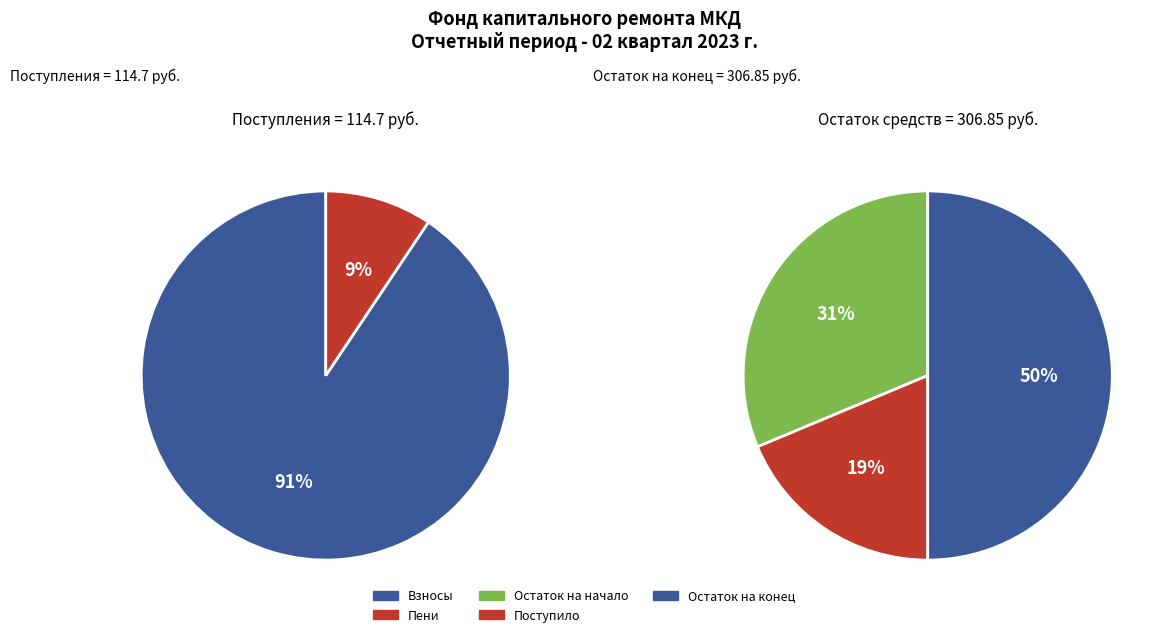

What is the difference between the highest and lowest values at Поступило в отчетном периоде?

114.7